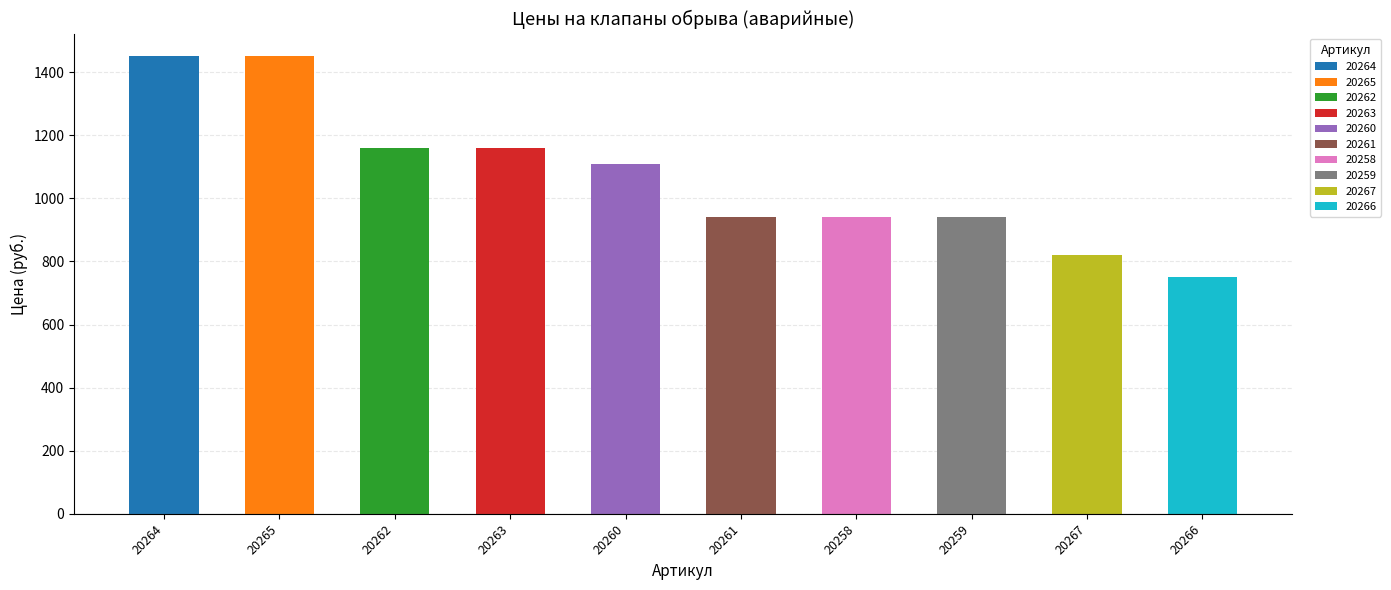

What is the sum of the values at 20259 and 20261?

1880